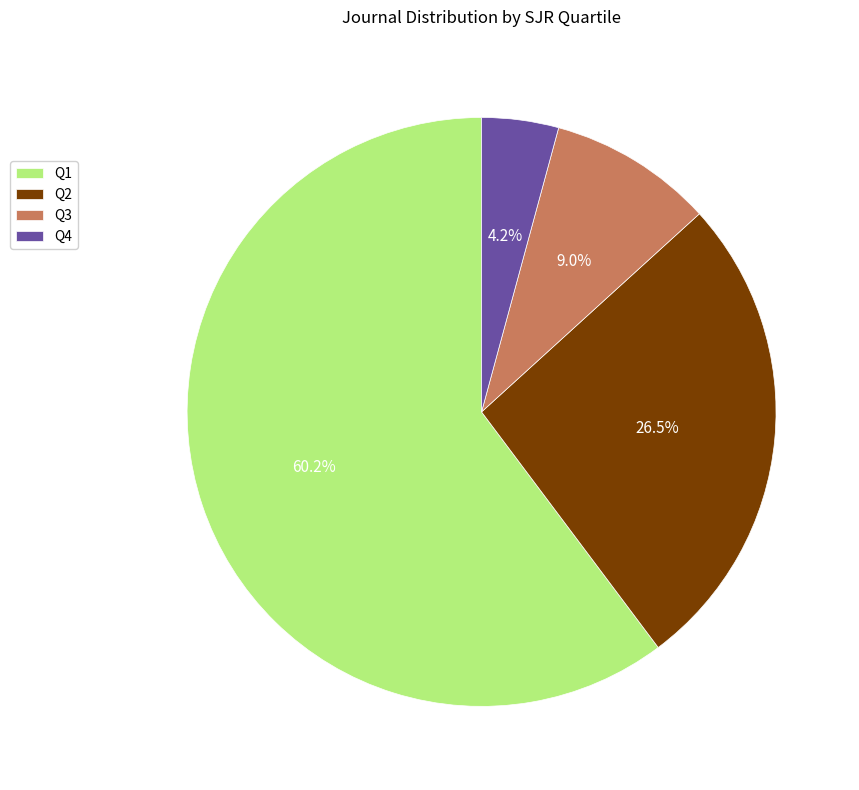

Which has a higher value, Q2 or Q1?

Q1